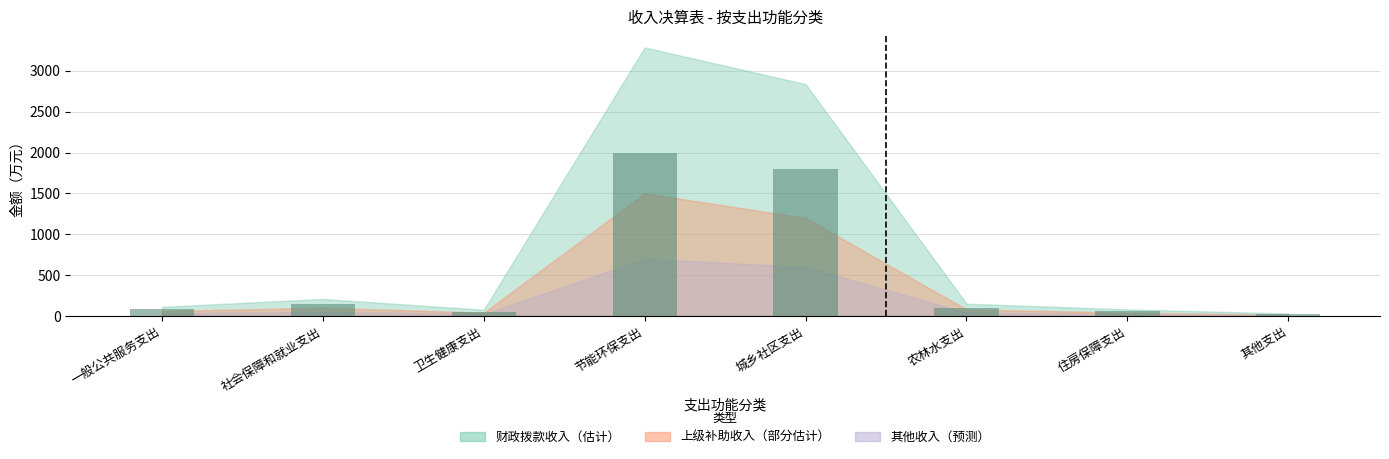

Count the number of data series in this chart.

1